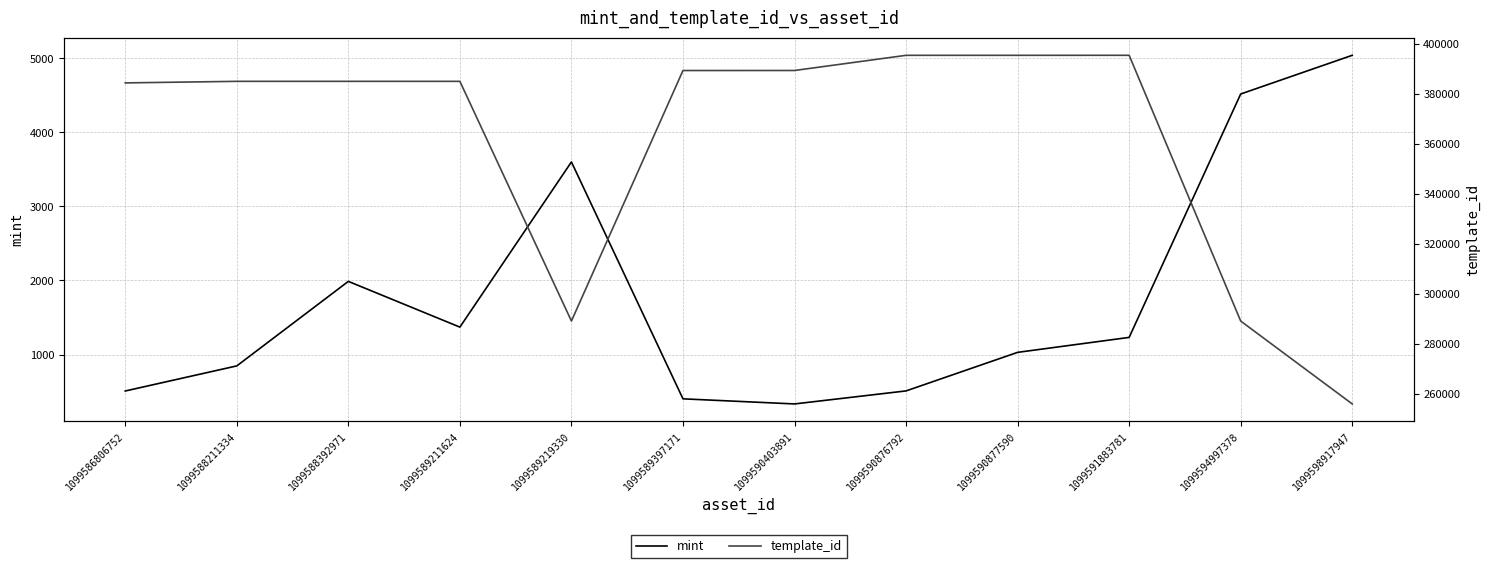

How many data points in template_id are above 385161?

5